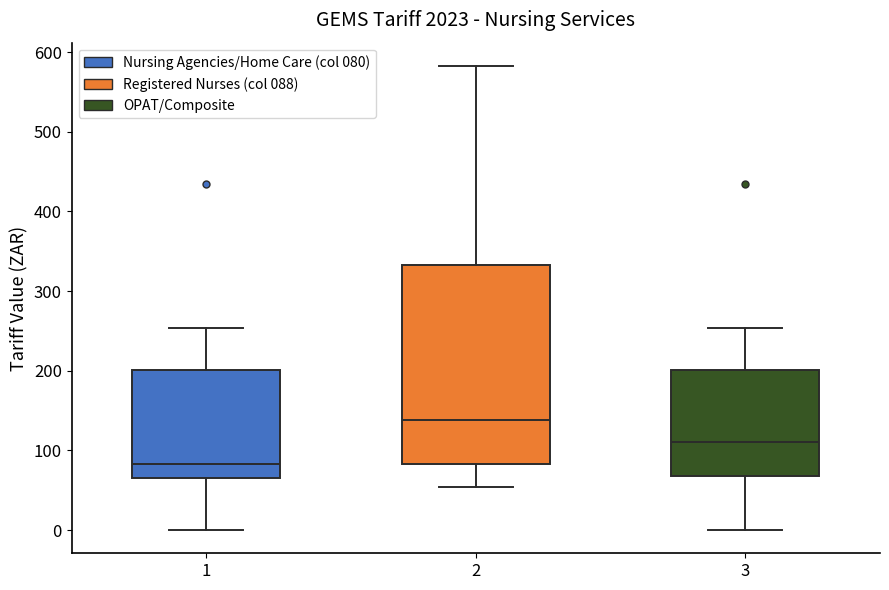

Which box's median line is the lowest?

1